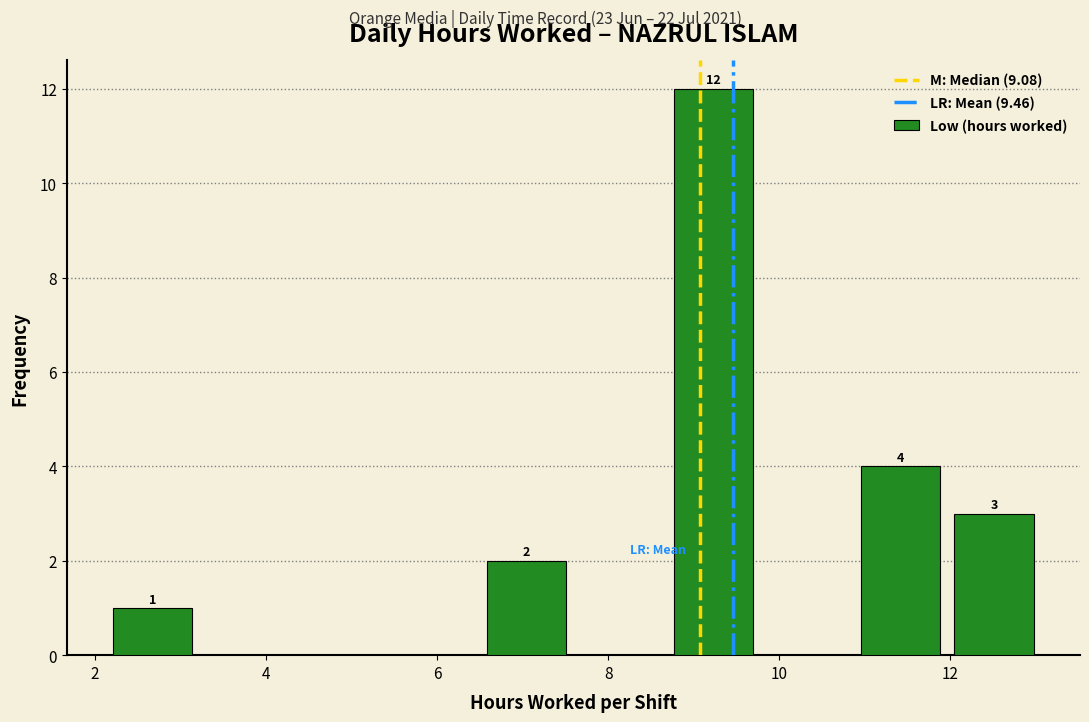

Which range on the x-axis has the tallest bar?

8.6 to 9.8